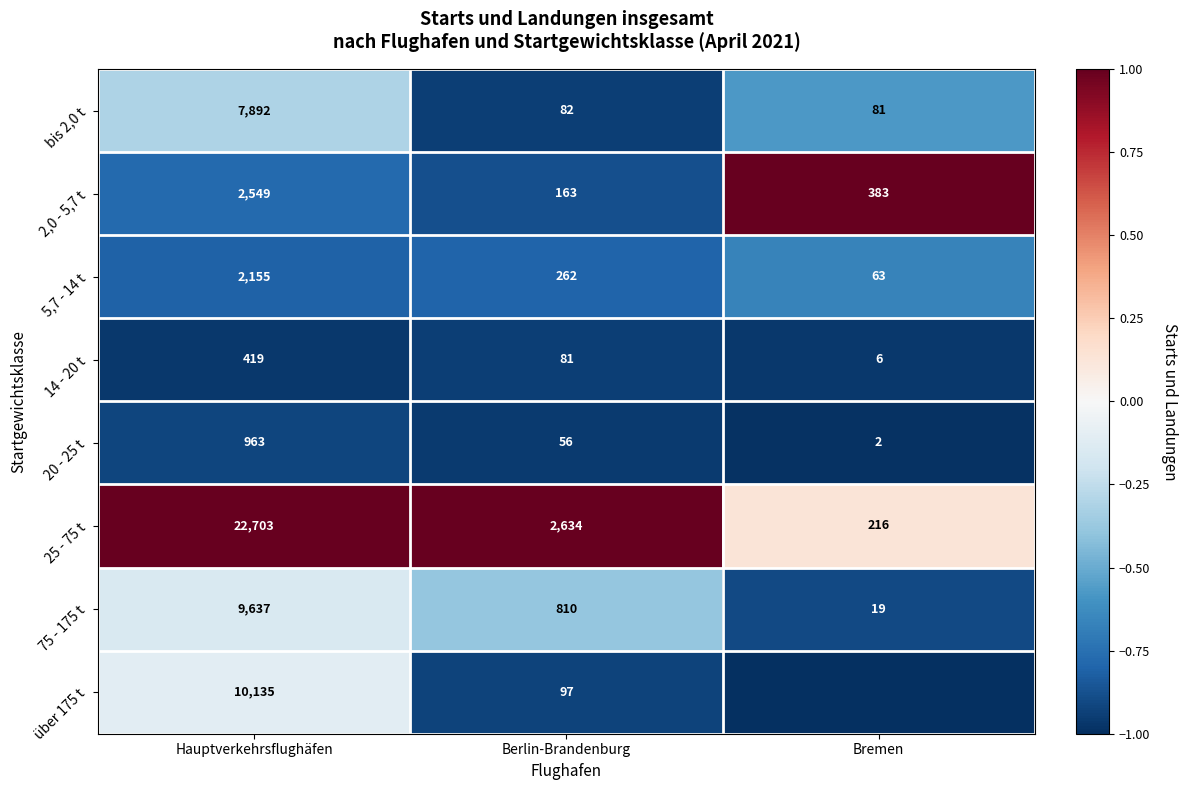

Which series changed the most between Hauptverkehrsflughäfen and Berlin-Brandenburg?

25 - 75 t